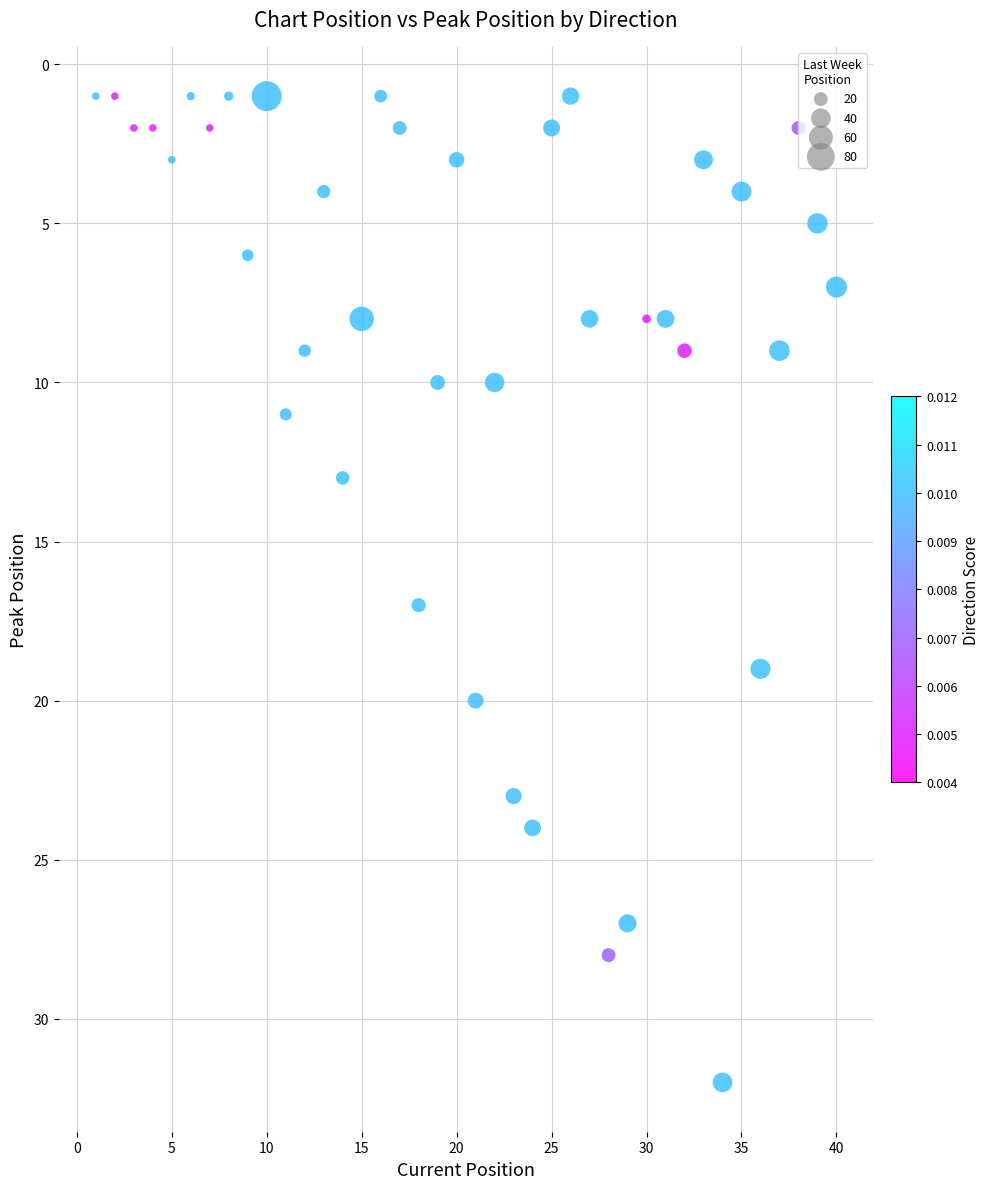

What Y value in the scatter plot is closest to 16?

17